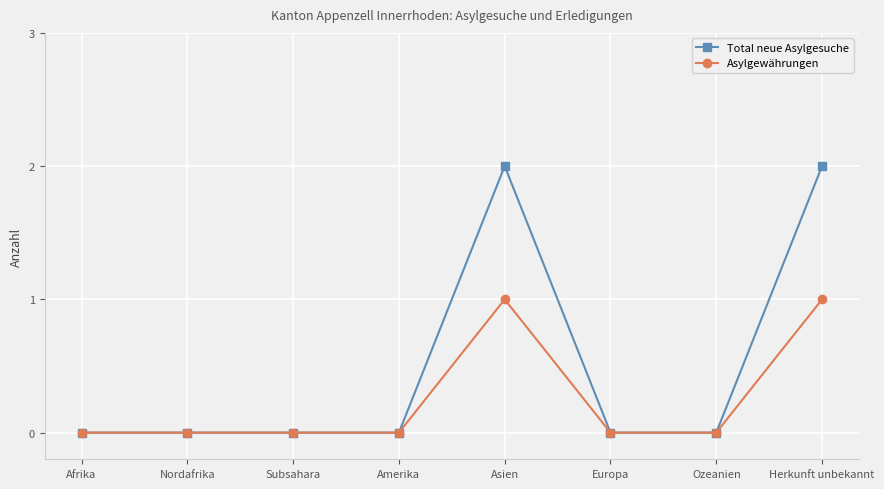

Which series has the largest total across all categories?

Total neue Asylgesuche